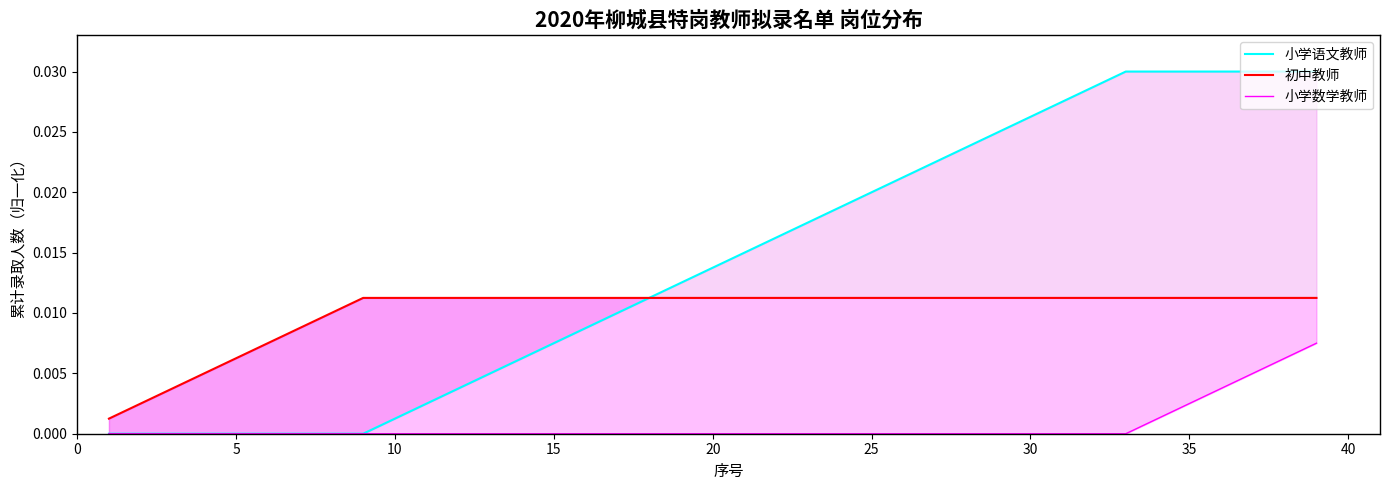

How many lines are shown in the chart?

3